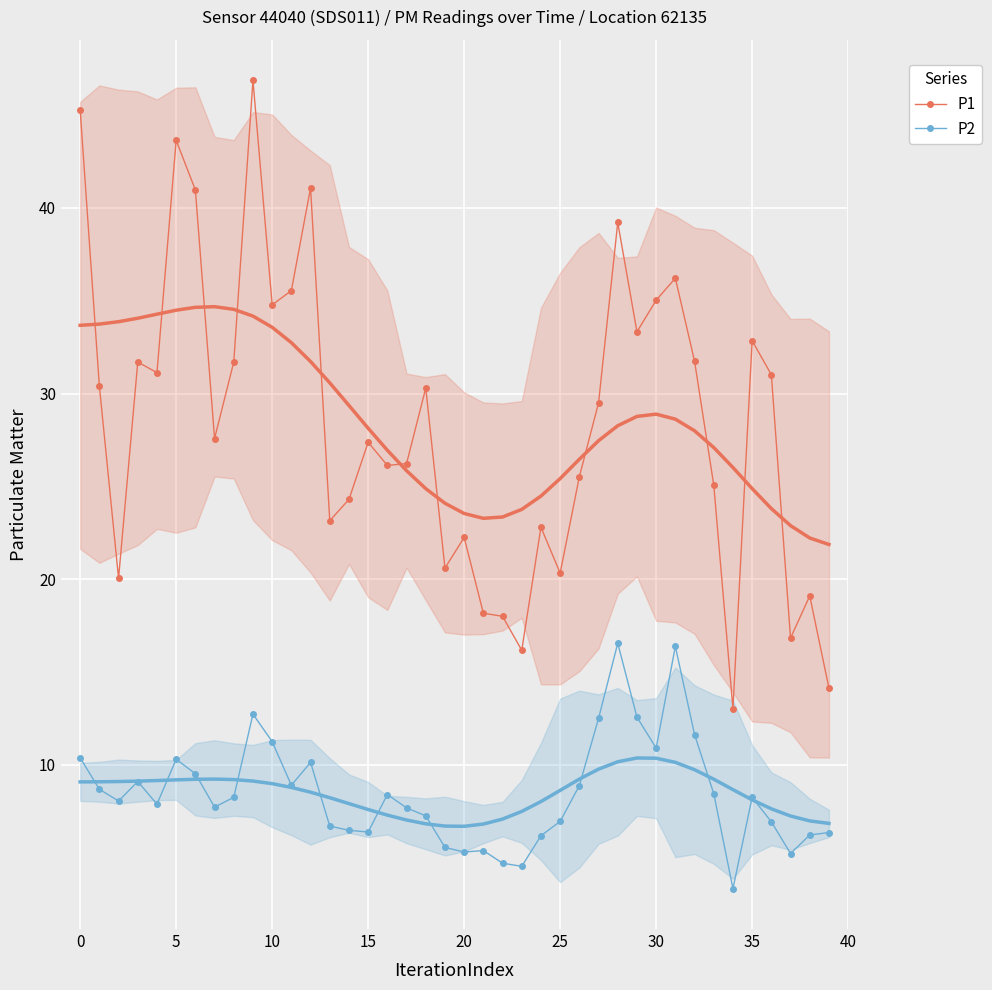

What are all the series names shown in the legend?

P1, P2